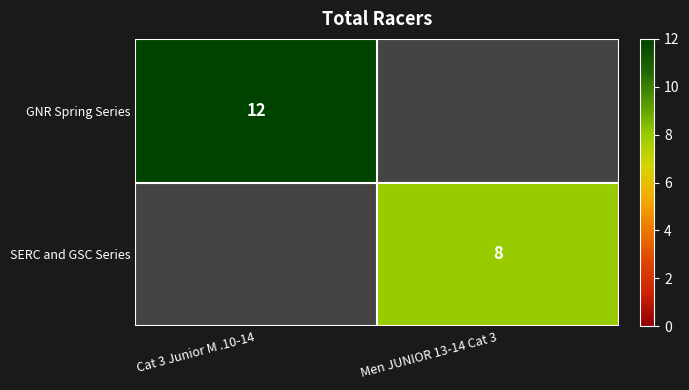

True or false: SERC and GSC Series has a value of 11 at Men JUNIOR 13-14 Cat 3.

False